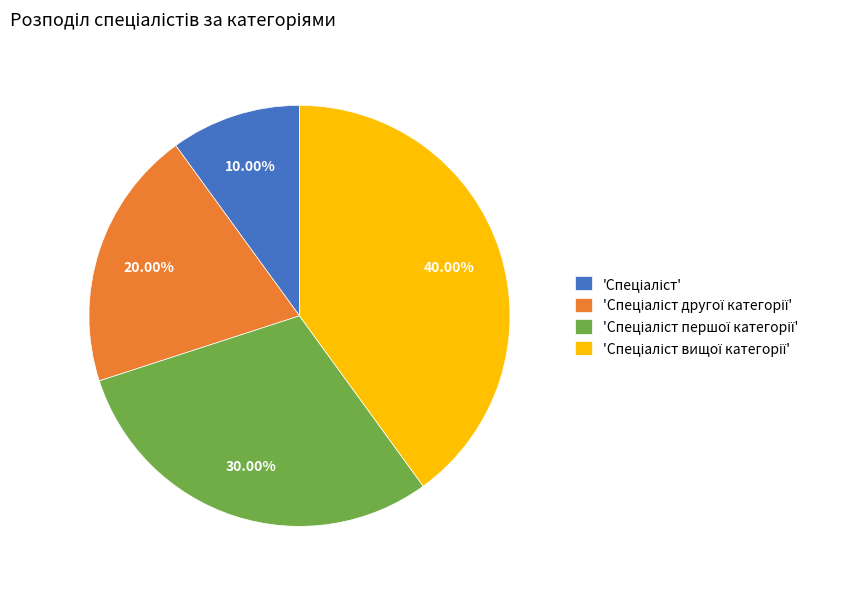

Does any single category account for the majority?

No